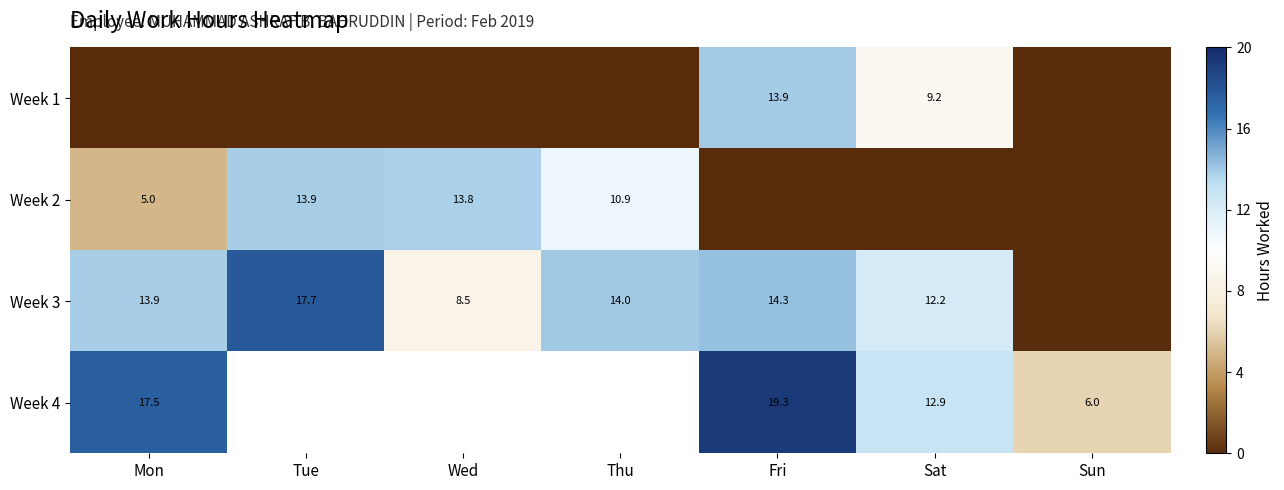

True or false: Week 3 has a value of 8.5 at Wed.

True